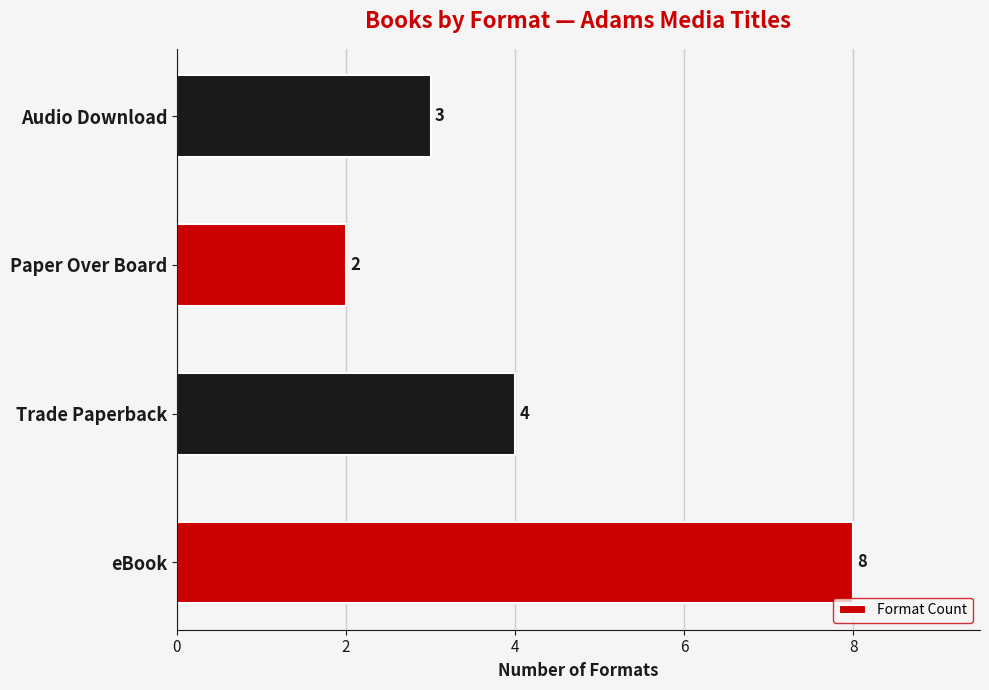

At which label is the value closest to 5?

Trade Paperback